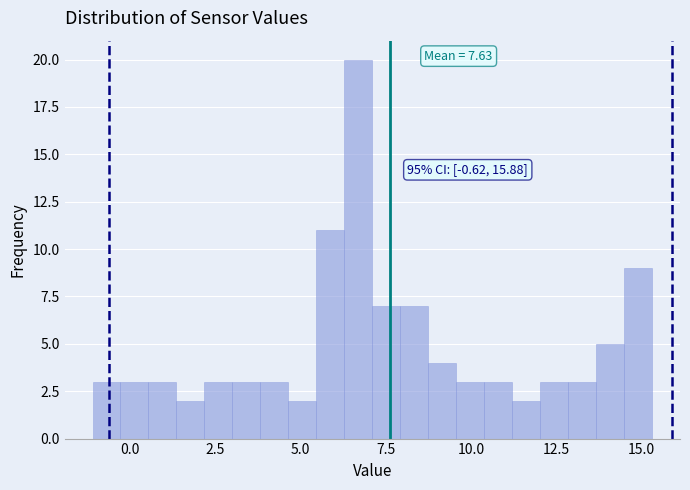

Around what value on the x-axis is the tallest bar? Give the approximate position of its centre, as read against the axis.

6.5